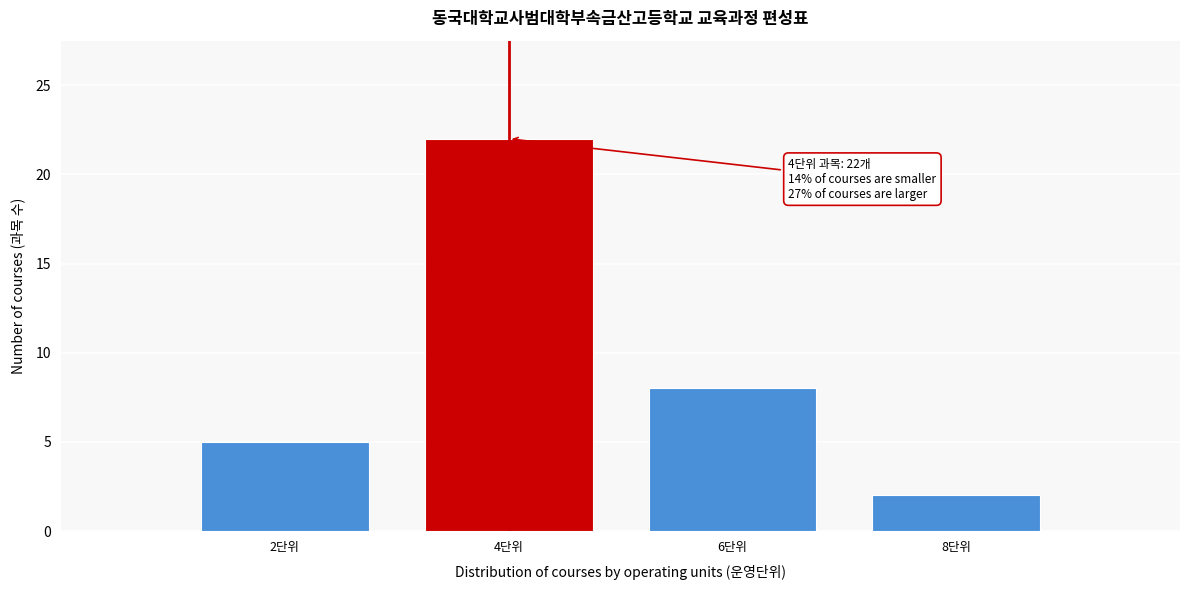

Reading left to right, transcribe all the data shown in this chart.

5	22	8	2